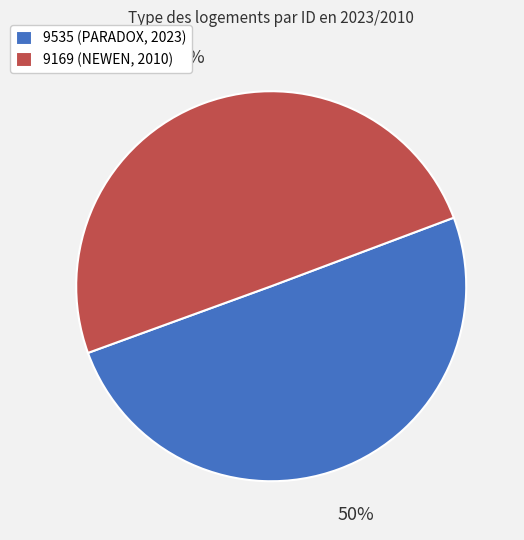

To the nearest percent, what is the combined percentage of 9169 (NEWEN, 2010) and 9535 (PARADOX, 2023)?

100%